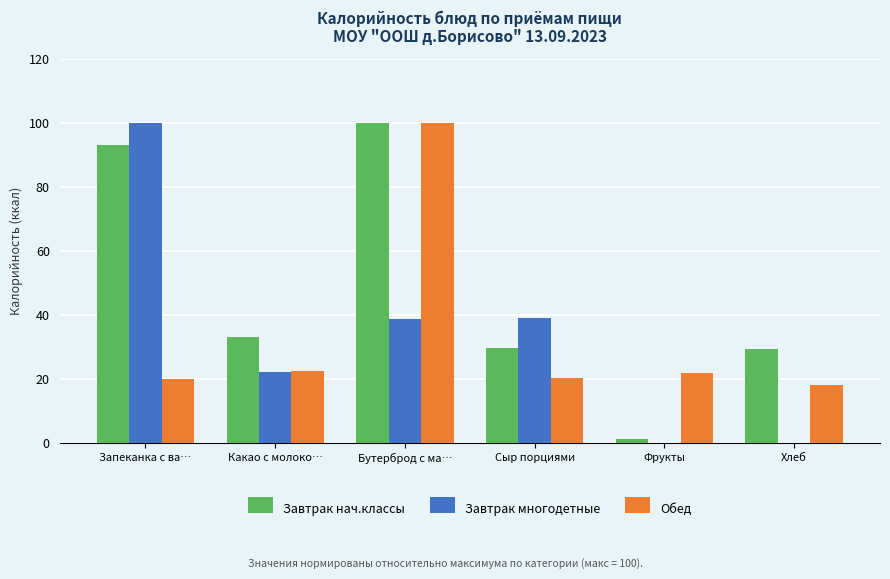

What is the sum of all Завтрак многодетные values?

199.6